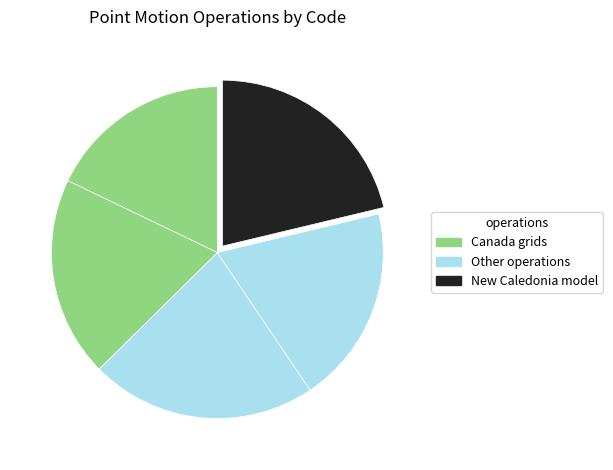

How many slices are in this pie chart?

5